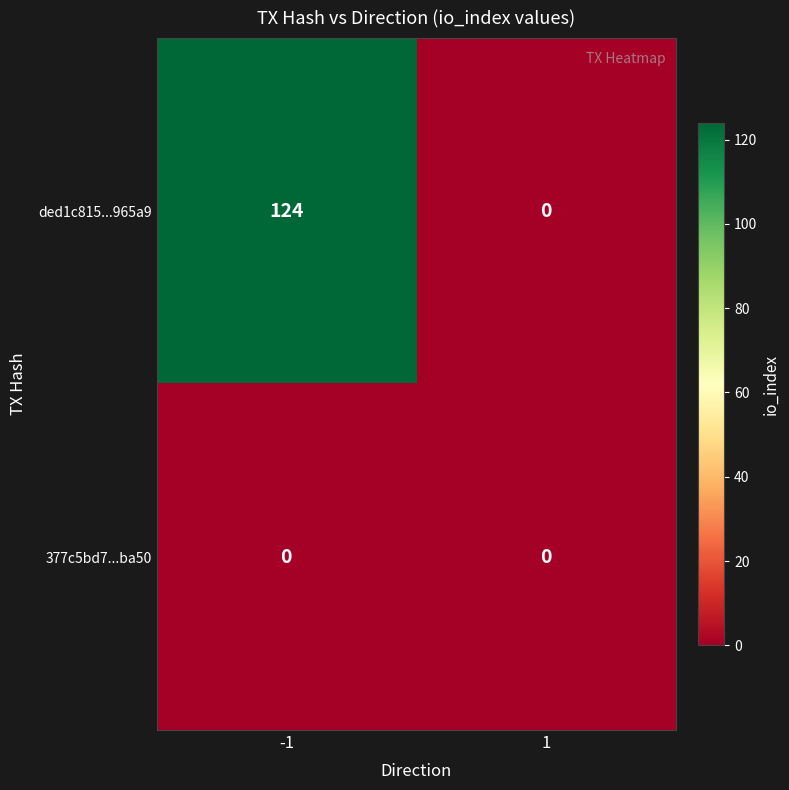

Reading right to left, what are all the values shown in this chart?

ded1c815...965a9: 1=0	-1=124
377c5bd7...ba50: 1=0	-1=0